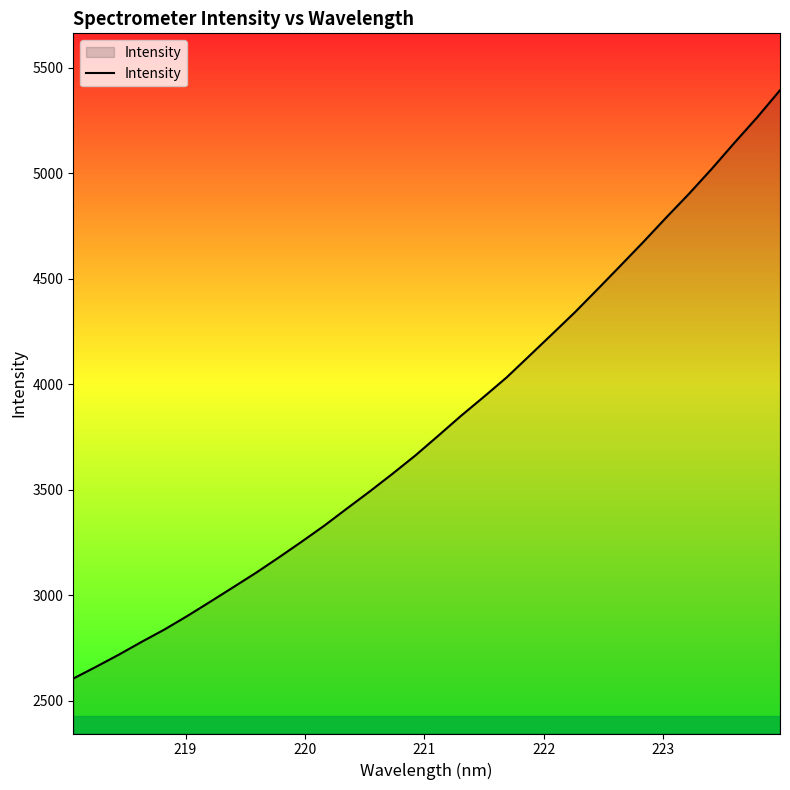

What is the difference between the maximum and minimum values?

2788.9